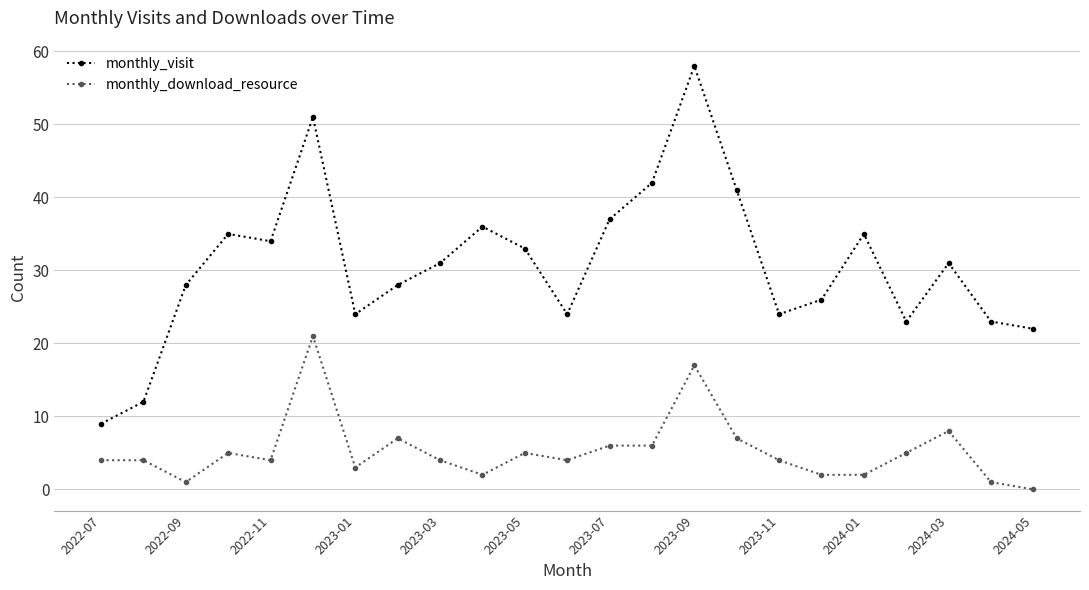

At how many categories does at least one series exceed 18?

21